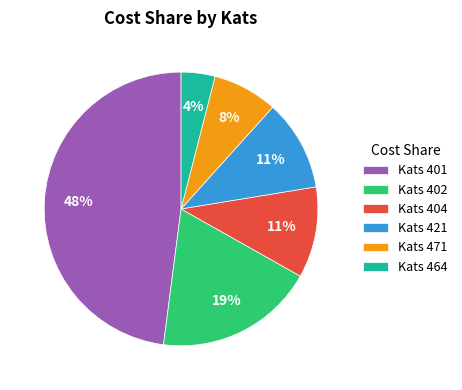

Does any single category account for the majority?

No